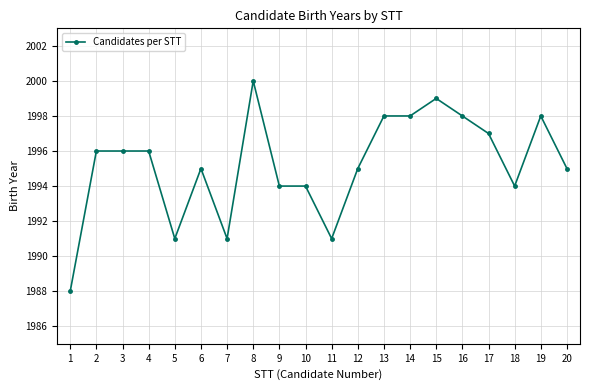

What is the maximum value shown in the chart?

2000